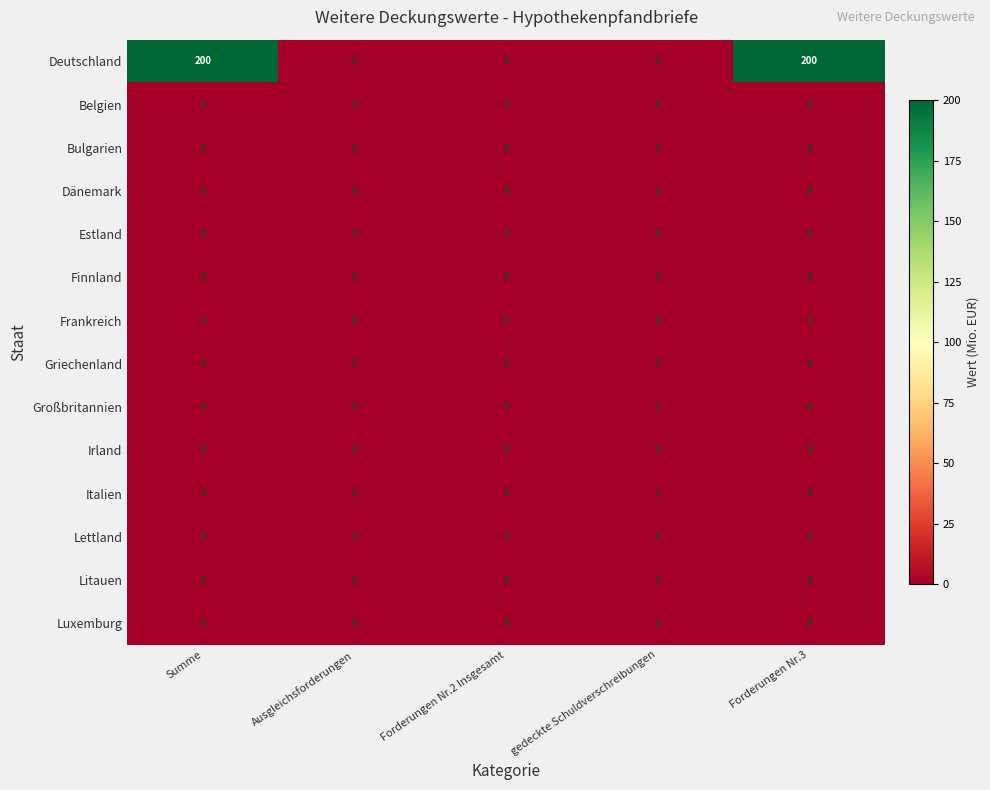

What is the total value across all series at Summe?

200